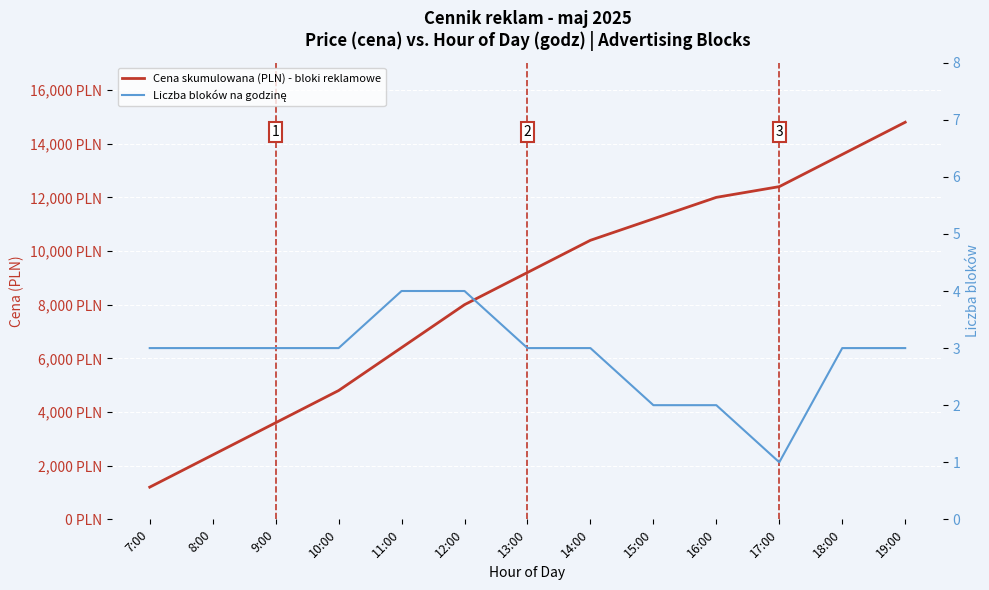

What is the difference between the maximum and second lowest values in the Liczba bloków na godzinę series?

2